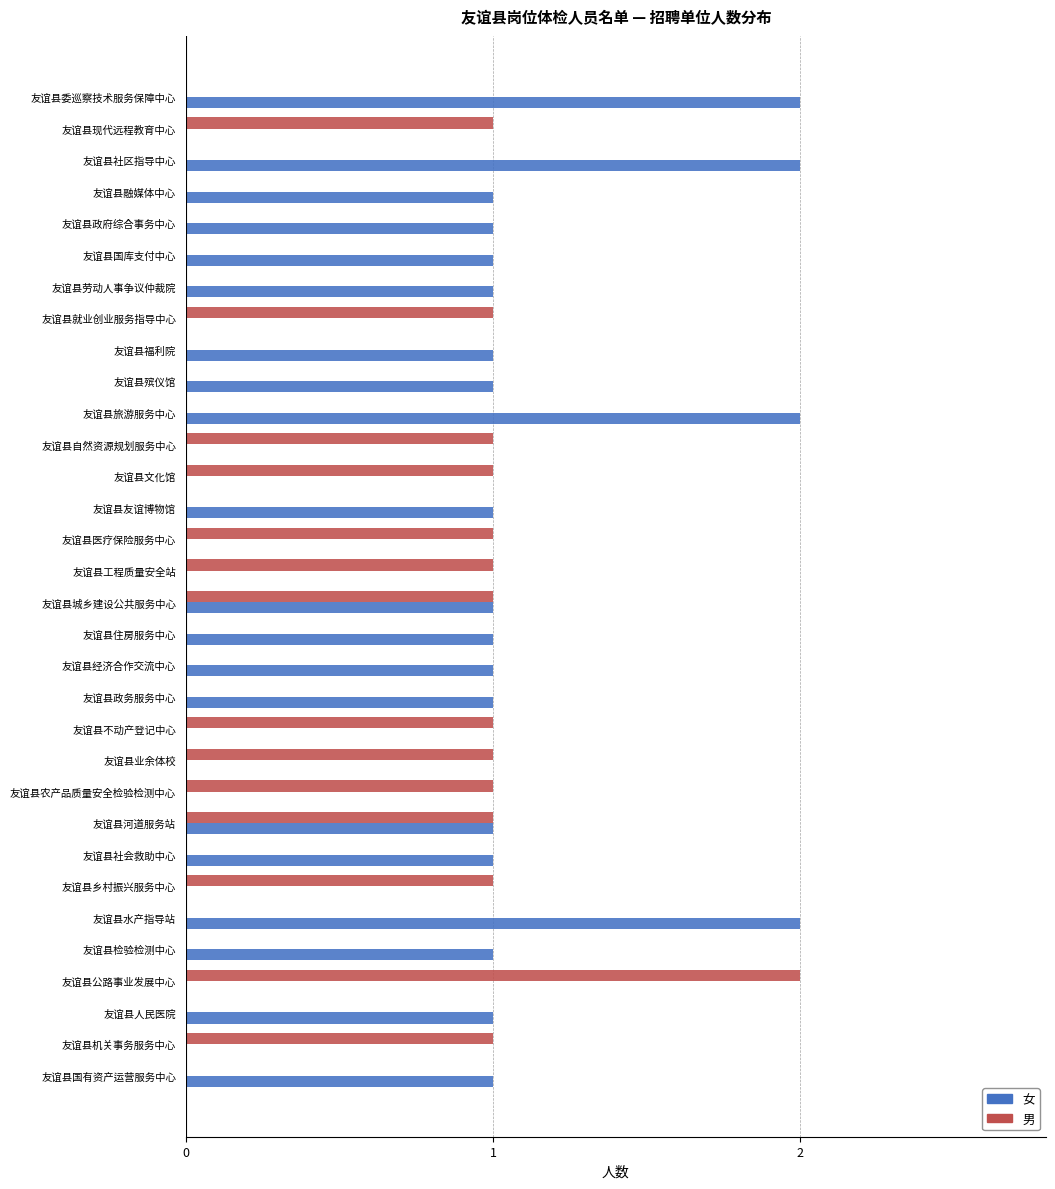

True or false: 男 has a value of 2 at 友谊县现代远程教育中心.

False